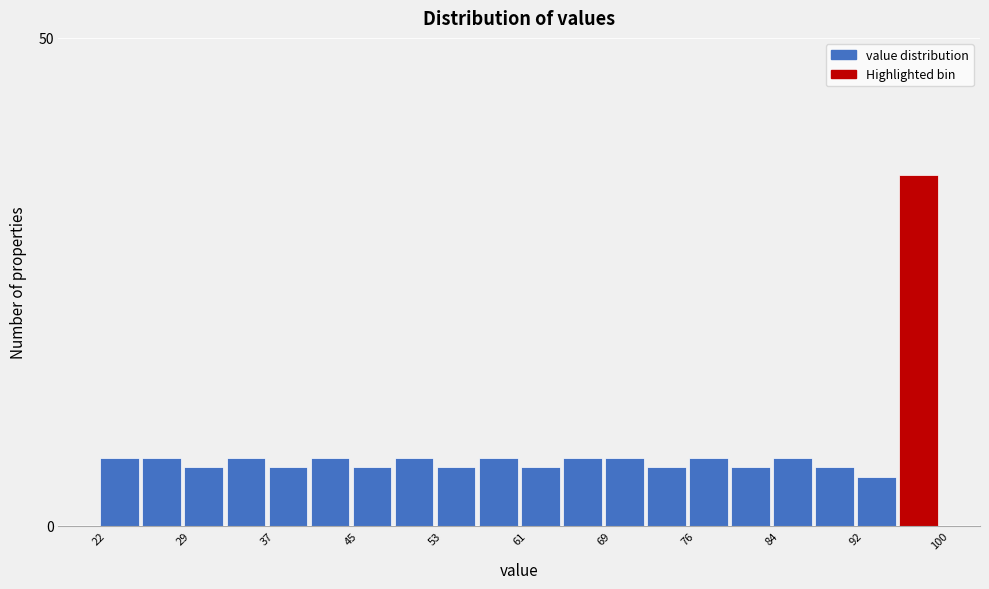

Read against the x-axis, roughly where is the centre of the tallest bar?

98